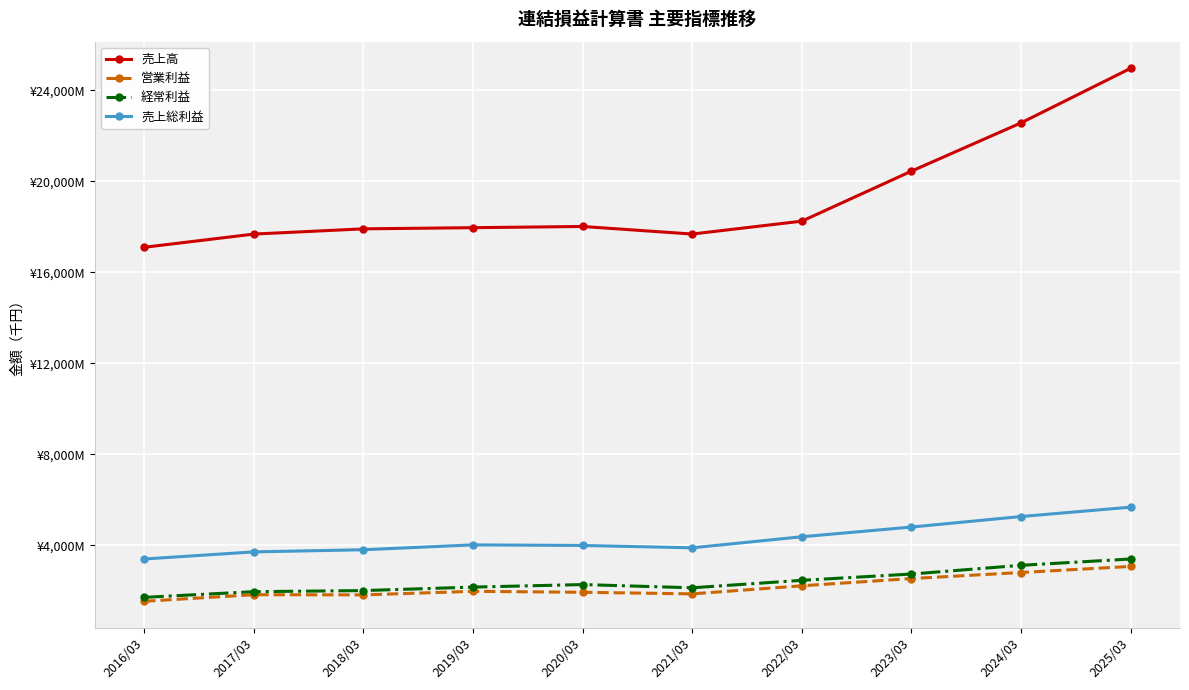

Which has a higher value, 2020/03 or 2025/03?

2025/03